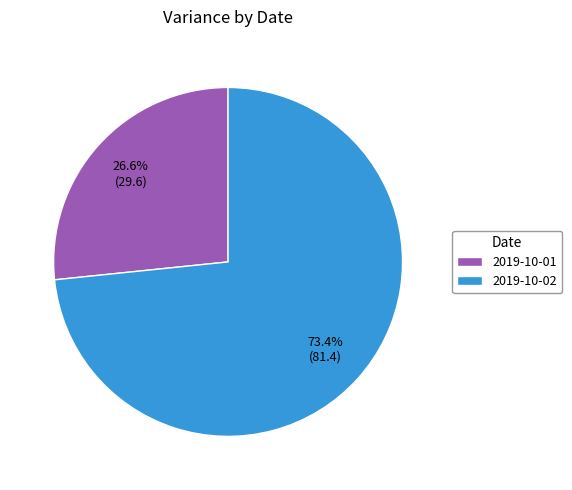

To the nearest percent, what is the combined percentage of 2019-10-02 and 2019-10-01?

100%